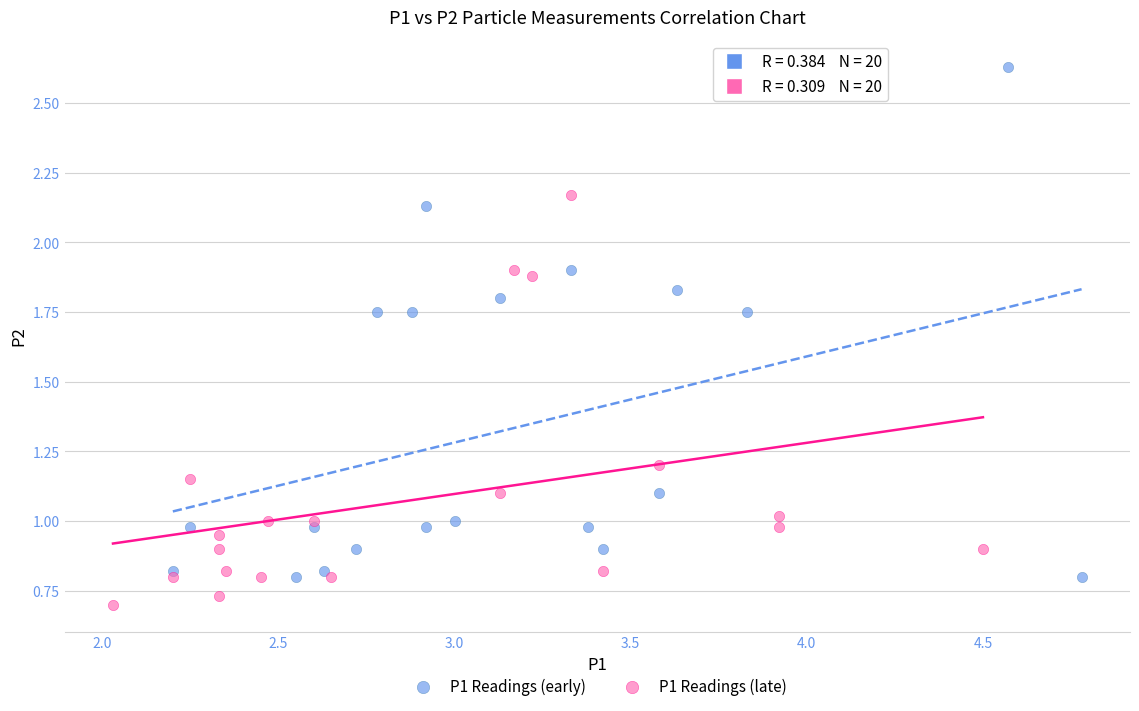

Which series has the widest spread of Y values?

P1 Readings (early)